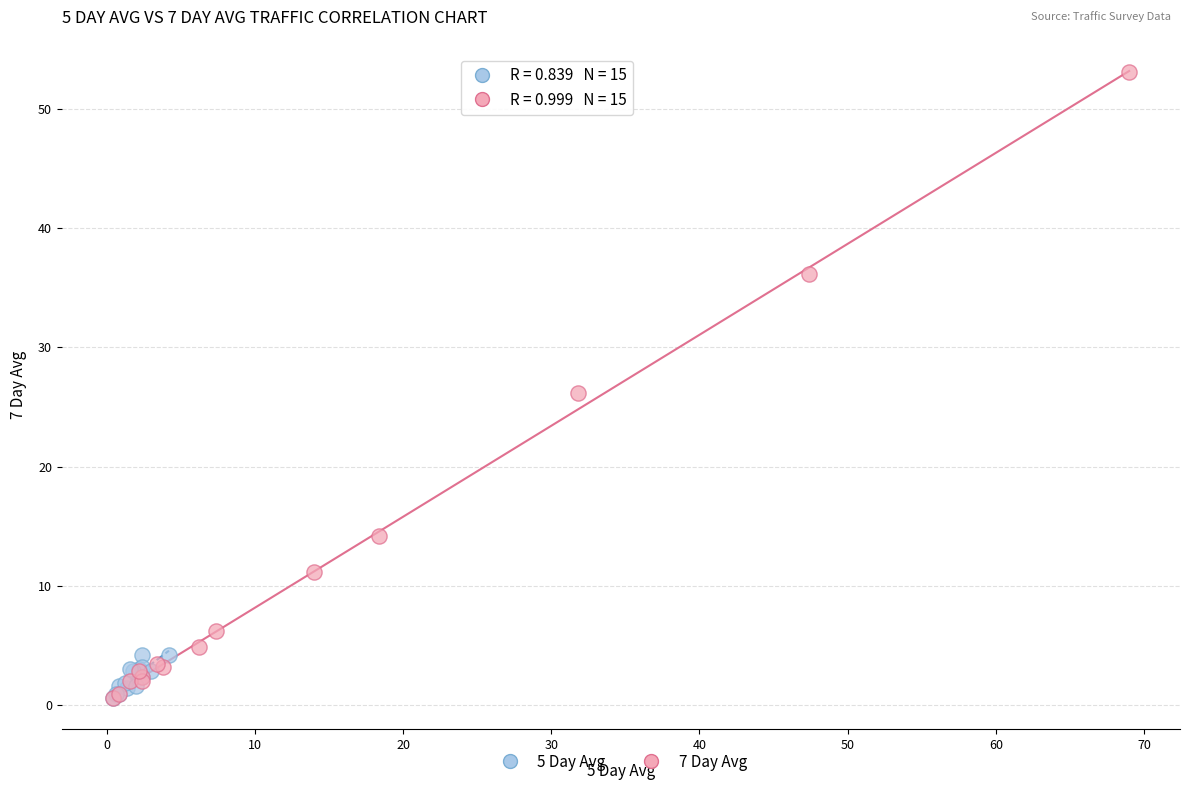

Which series has the largest Y range (max minus min)?

7 Day Avg